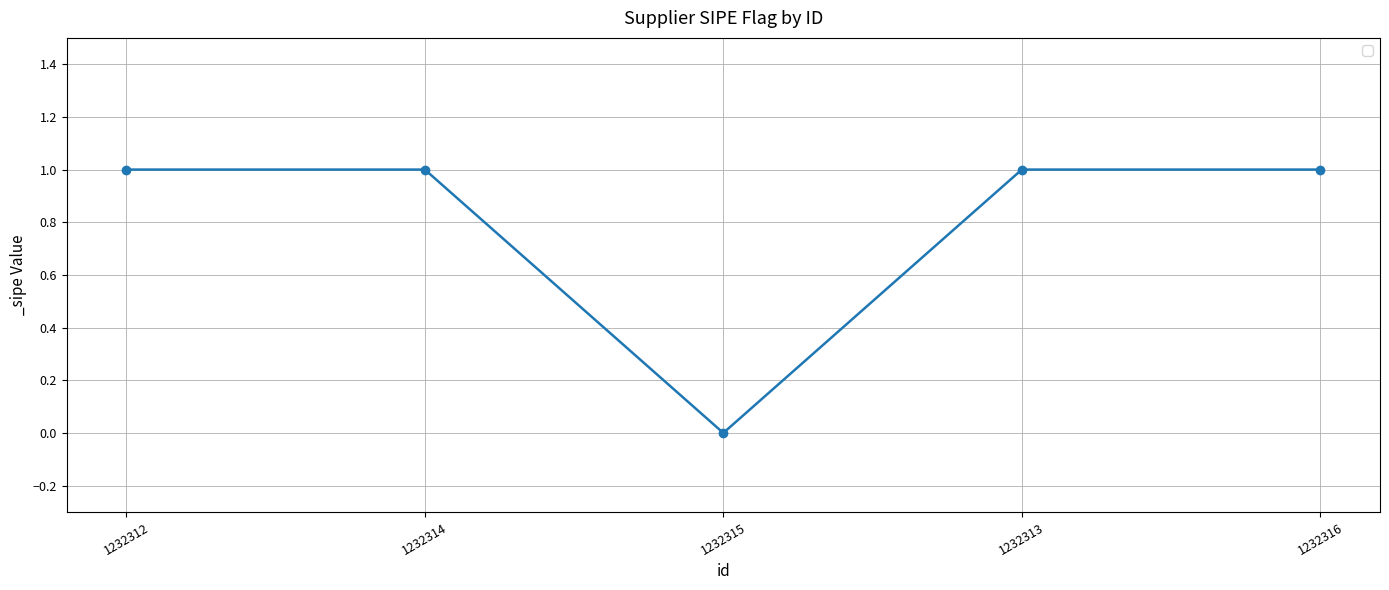

Which label corresponds to the smallest value in the chart?

1232315